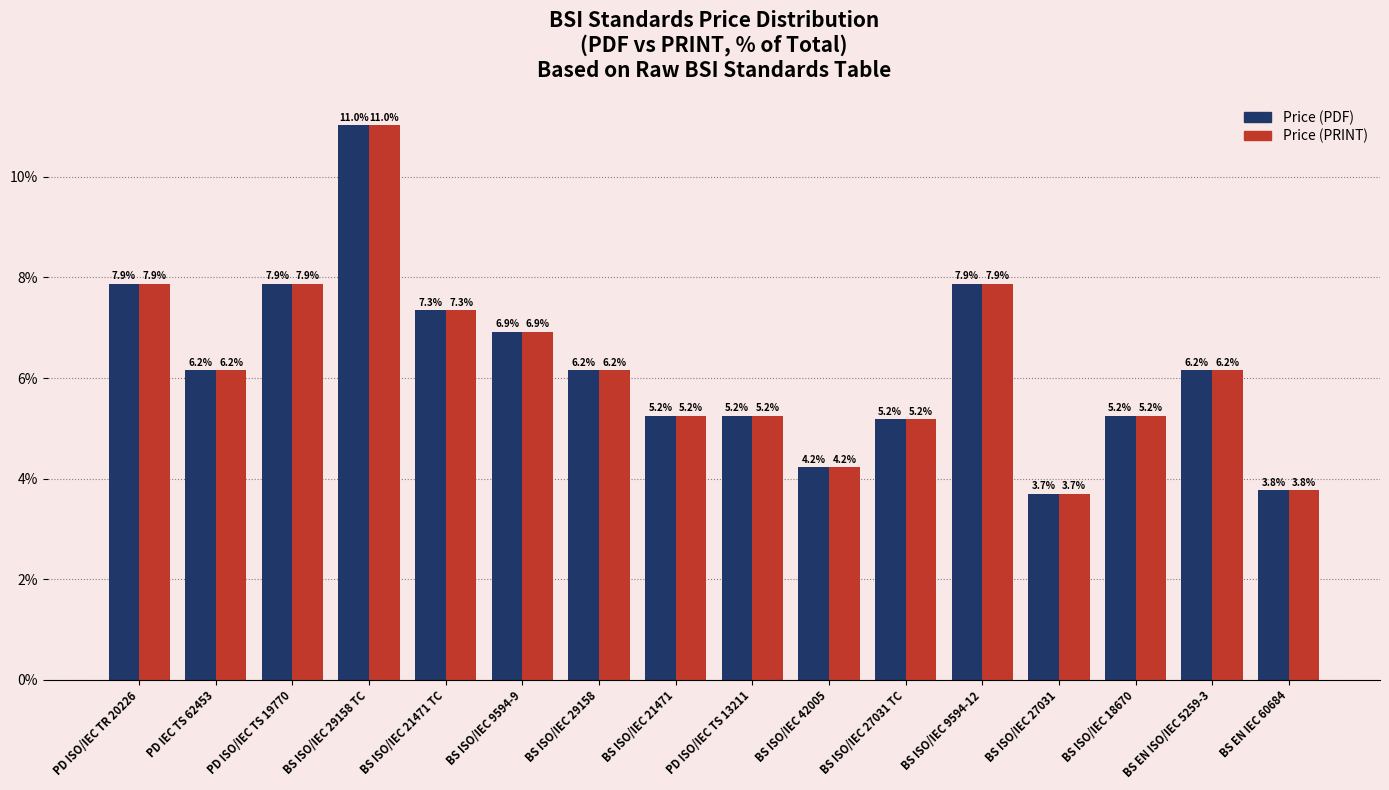

The Price (PDF) series shows 1.9 at PD ISO/IEC TS 13211. True or false?

False